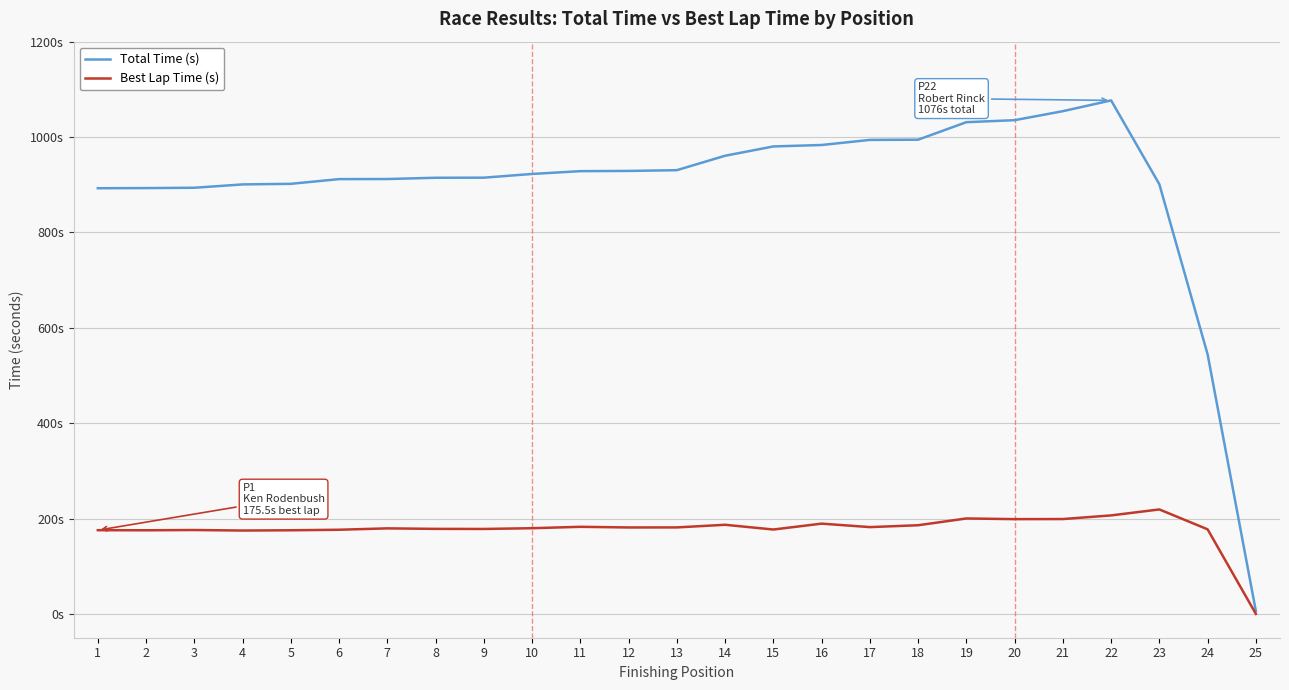

At which label does Total Time (s) first exceed 922?

10